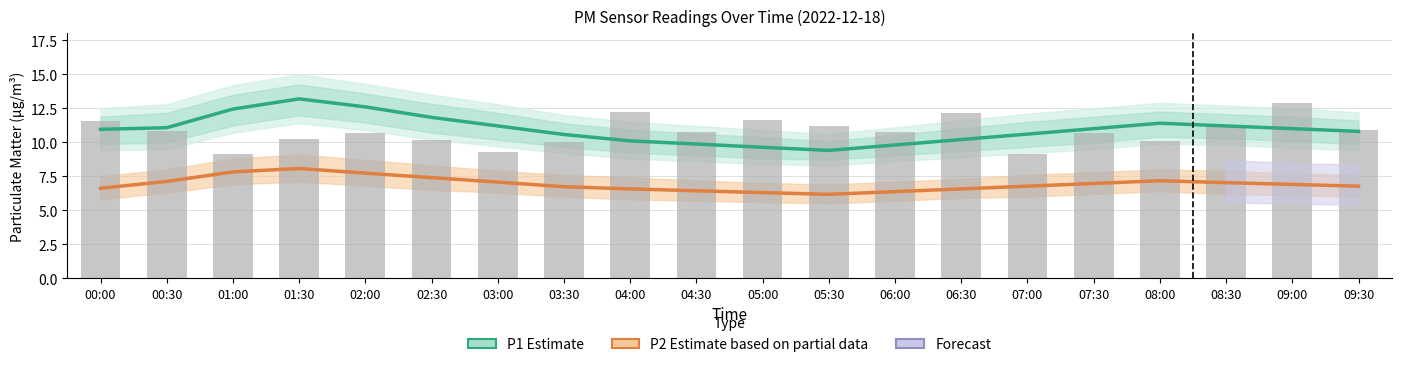

What is the maximum value shown in the chart?

13.2